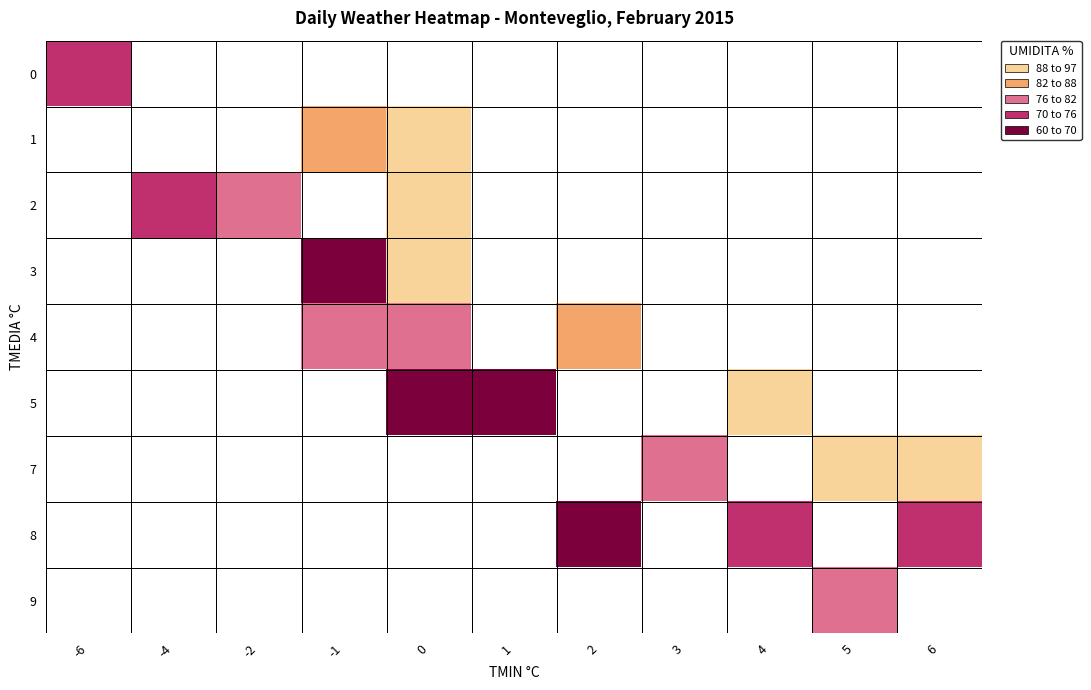

At how many categories does at least one series exceed 88?

4